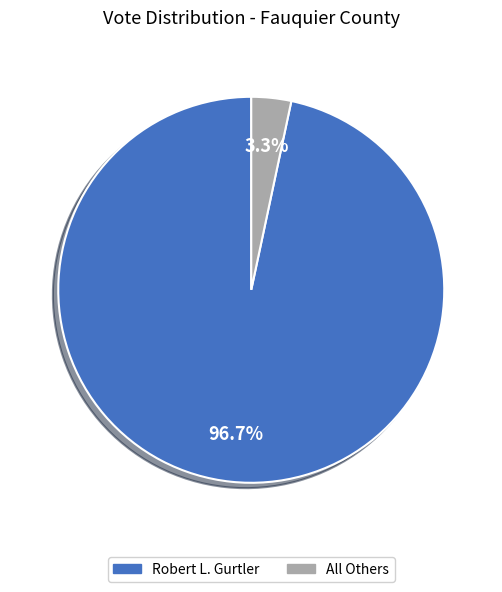

Between All Others and Robert L. Gurtler, which is larger?

Robert L. Gurtler